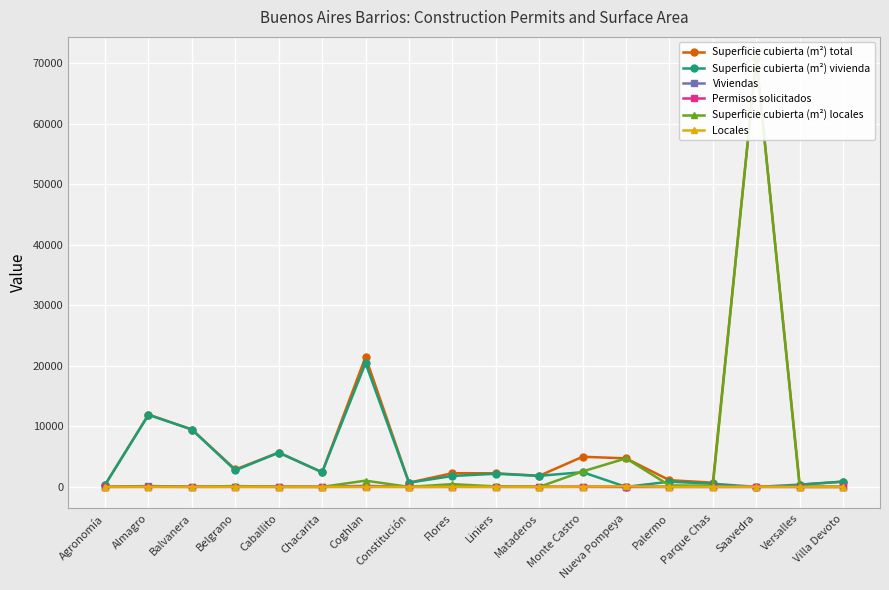

Which has a higher value, Versalles or Flores?

Flores